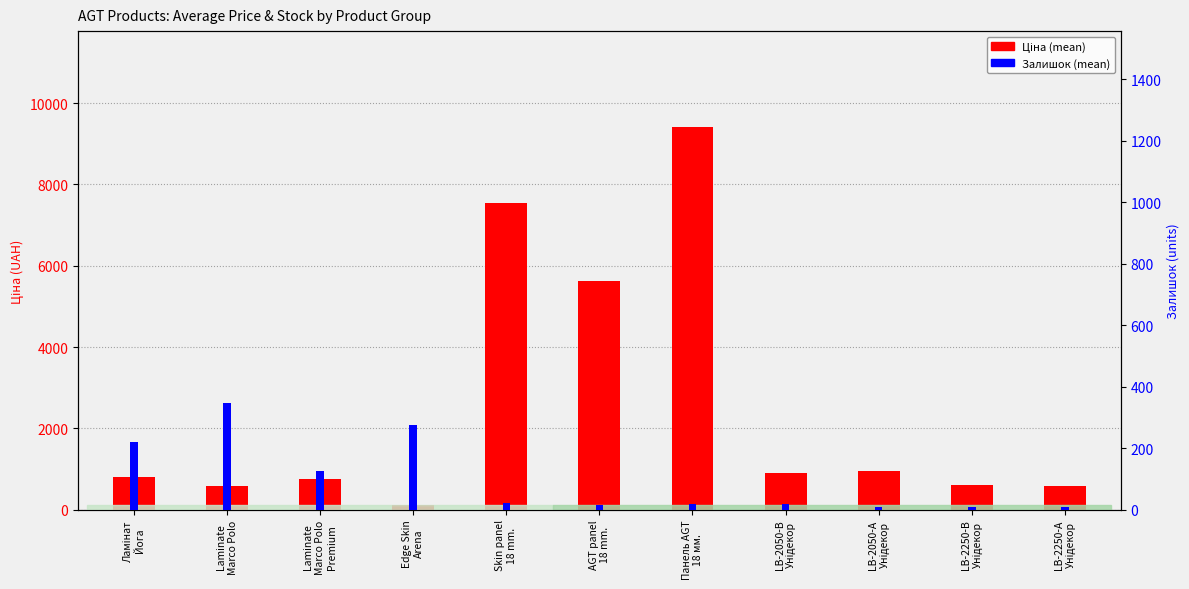

What are all the series names shown in the legend?

Ціна (mean), Залишок (mean)